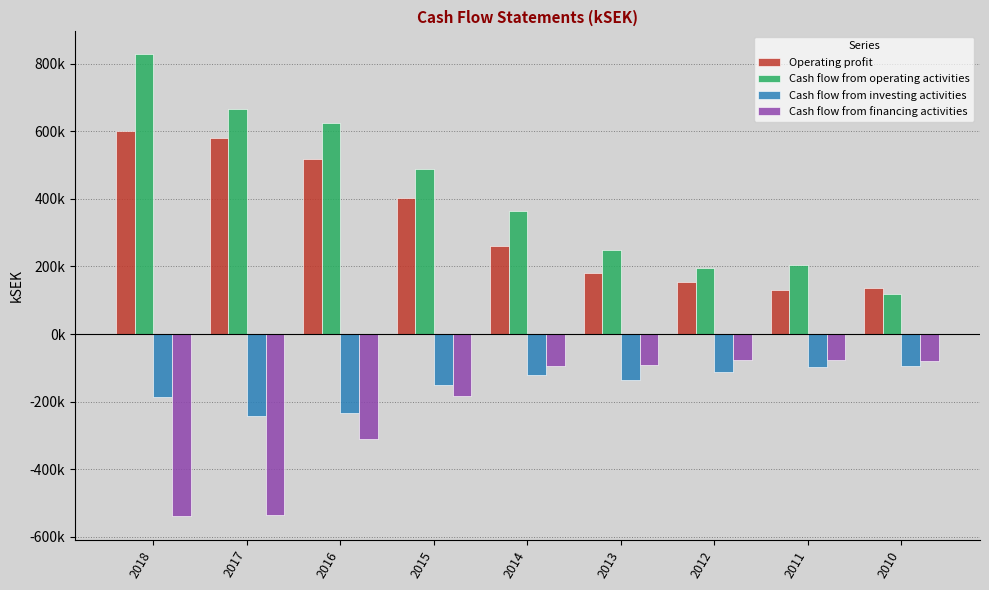

The Operating profit series shows 401611 at 2015. True or false?

True